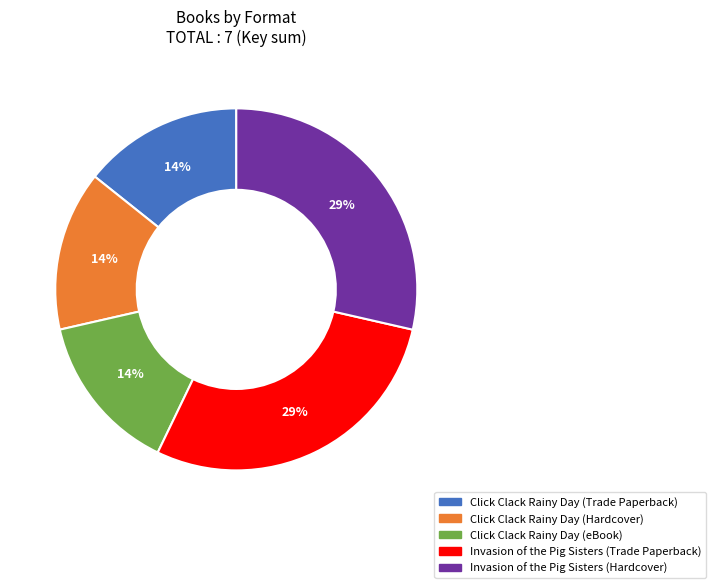

Between Click Clack Rainy Day (Trade Paperback) and Invasion of the Pig Sisters (Hardcover), which is larger?

Invasion of the Pig Sisters (Hardcover)